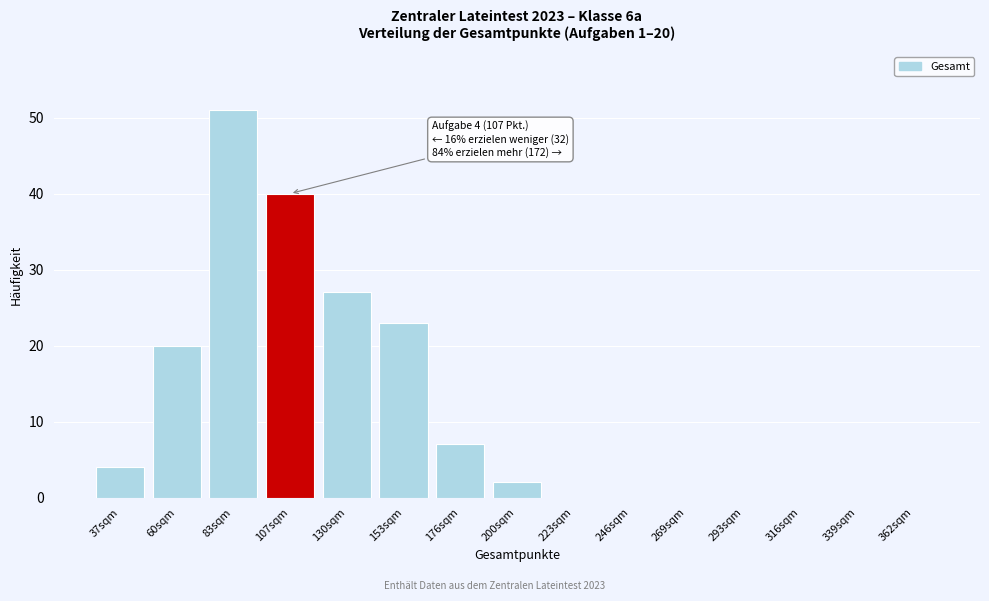

Reading left to right, what are all the values shown in this chart?

37sqm=4	60sqm=20	83sqm=51	107sqm=40	130sqm=27	153sqm=23	176sqm=7	200sqm=2	223sqm=0	246sqm=0	269sqm=0	293sqm=0	316sqm=0	339sqm=0	362sqm=0